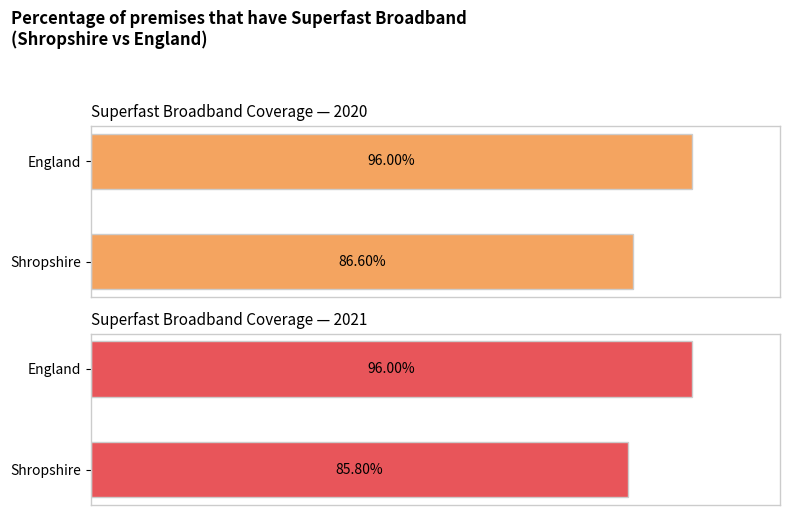

What value does the Superfast Broadband Coverage — 2021 series have at Shropshire?

85.8